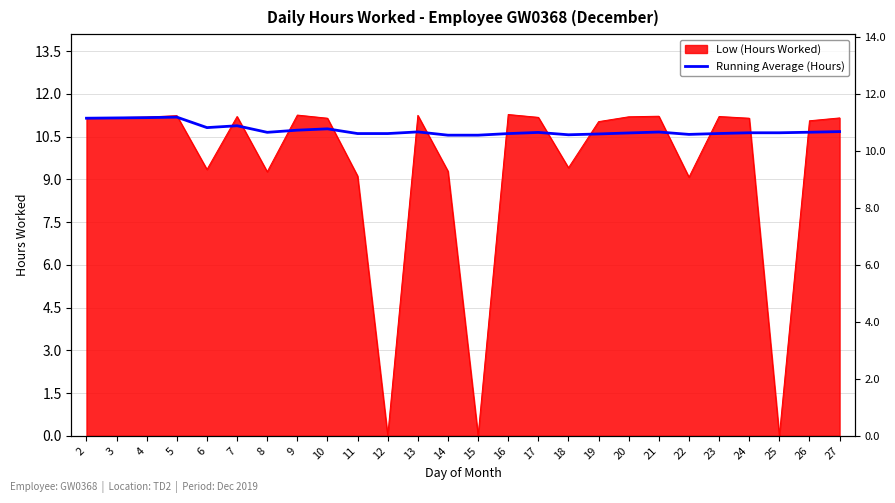

What is the value of the 3rd point from the left?

11.2